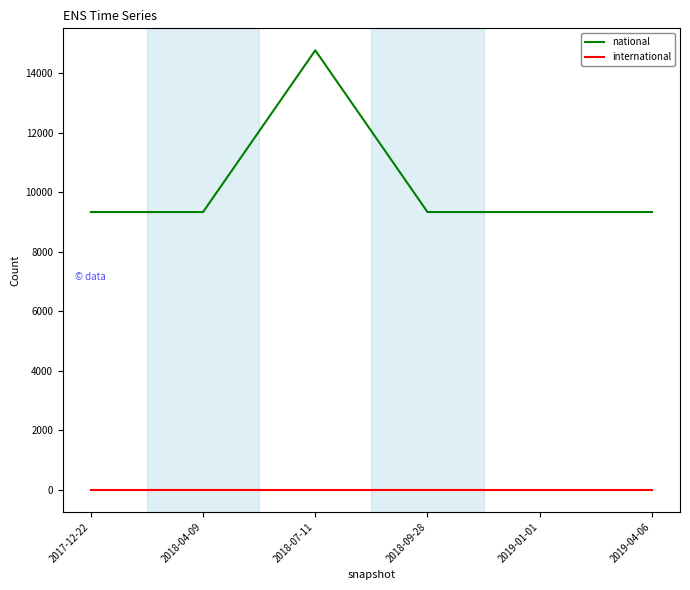

What position from the right is 2018-07-11?

4